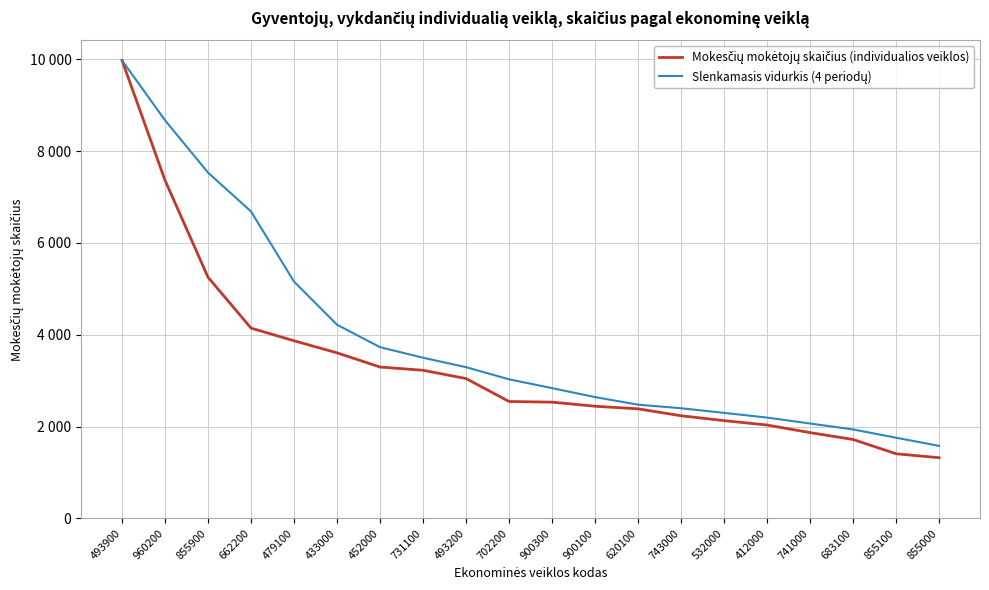

At 683100, list the series in order from smallest to largest.

Mokesčių mokėtojų skaičius (individualios veiklos), Slenkamasis vidurkis (4 periodų)